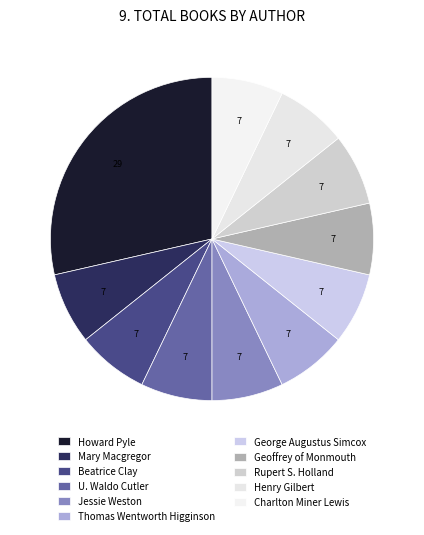

Count the number of slices in the pie.

11